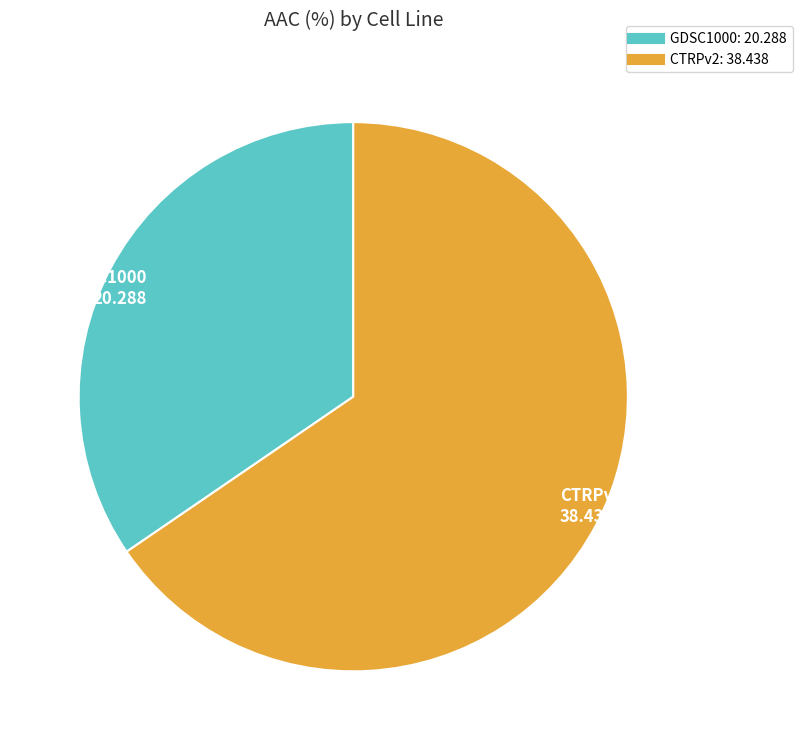

The GDSC1000 slice represents 35% of the pie. True or false?

True